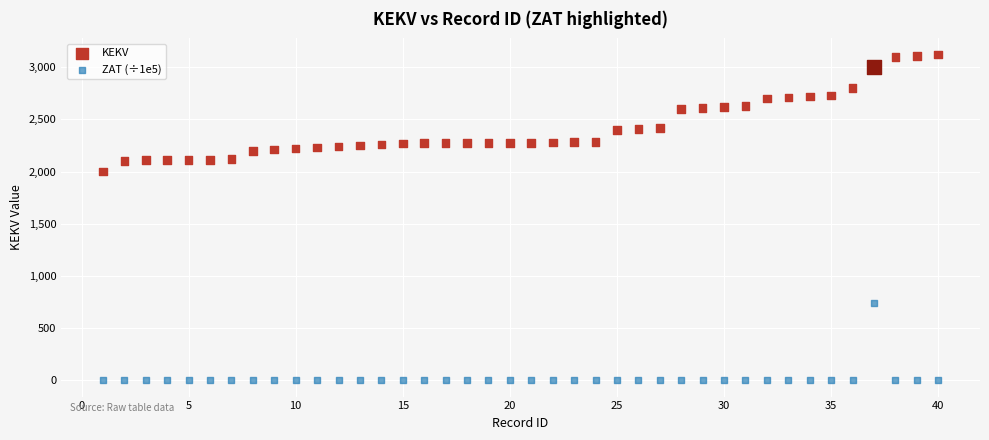

What are all the series names shown in the legend?

KEKV, ZAT (÷1e5)